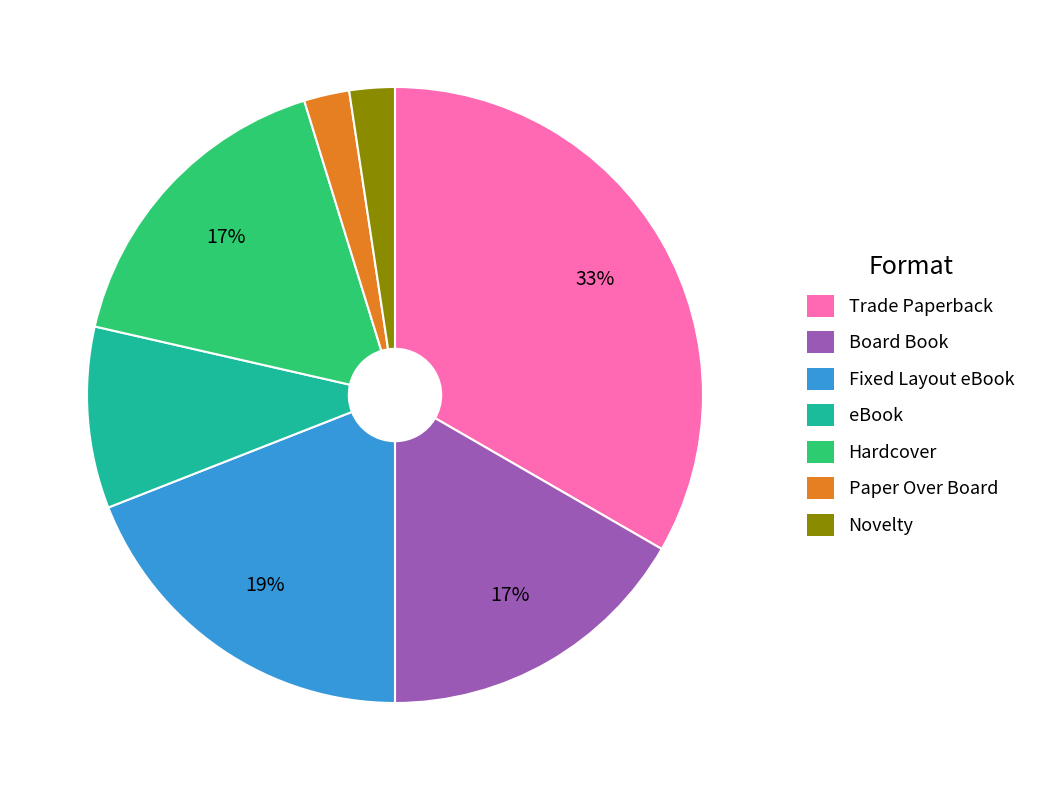

Do Board Book and Hardcover together represent more than half of the pie?

No